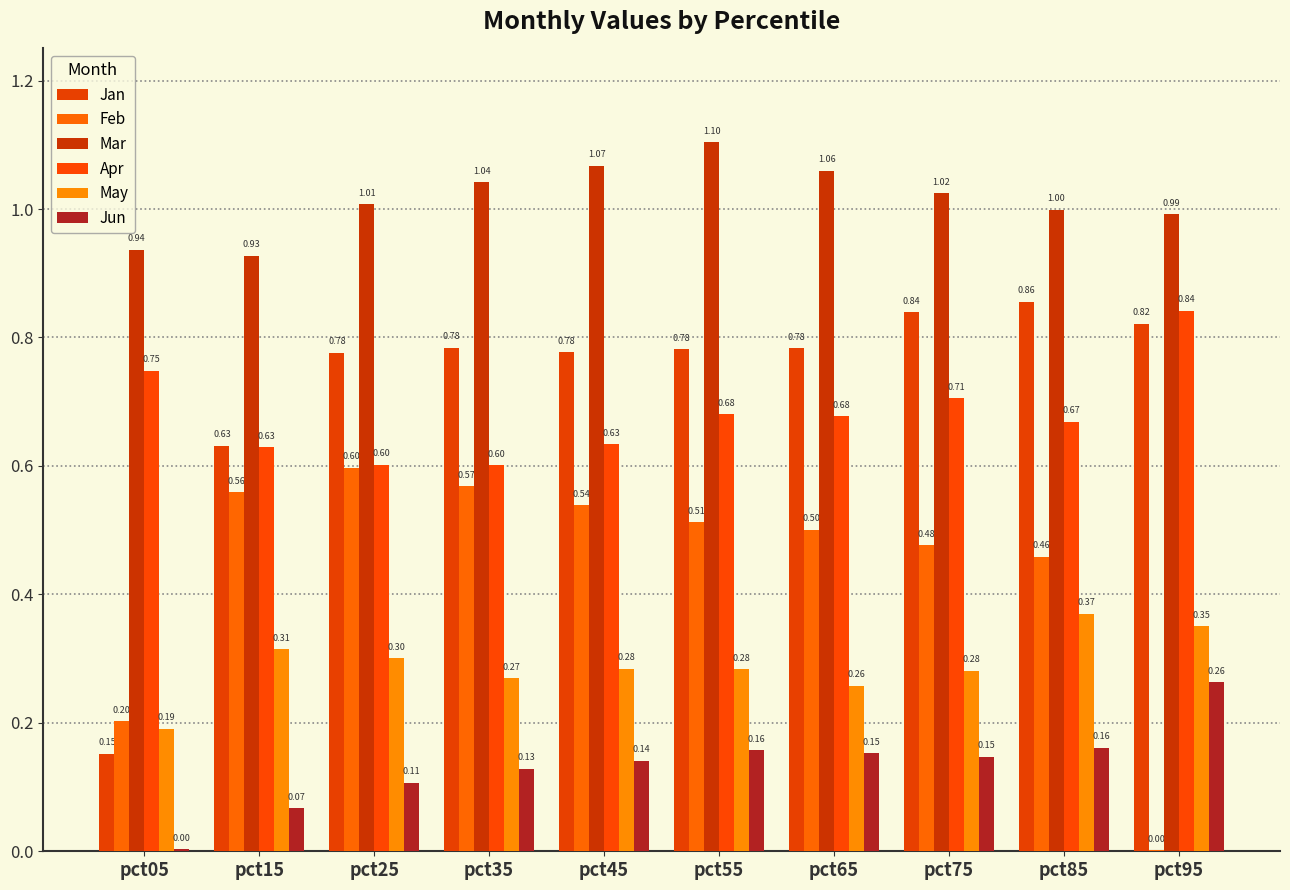

Are the bars grouped side by side (vs. stacked)?

Yes